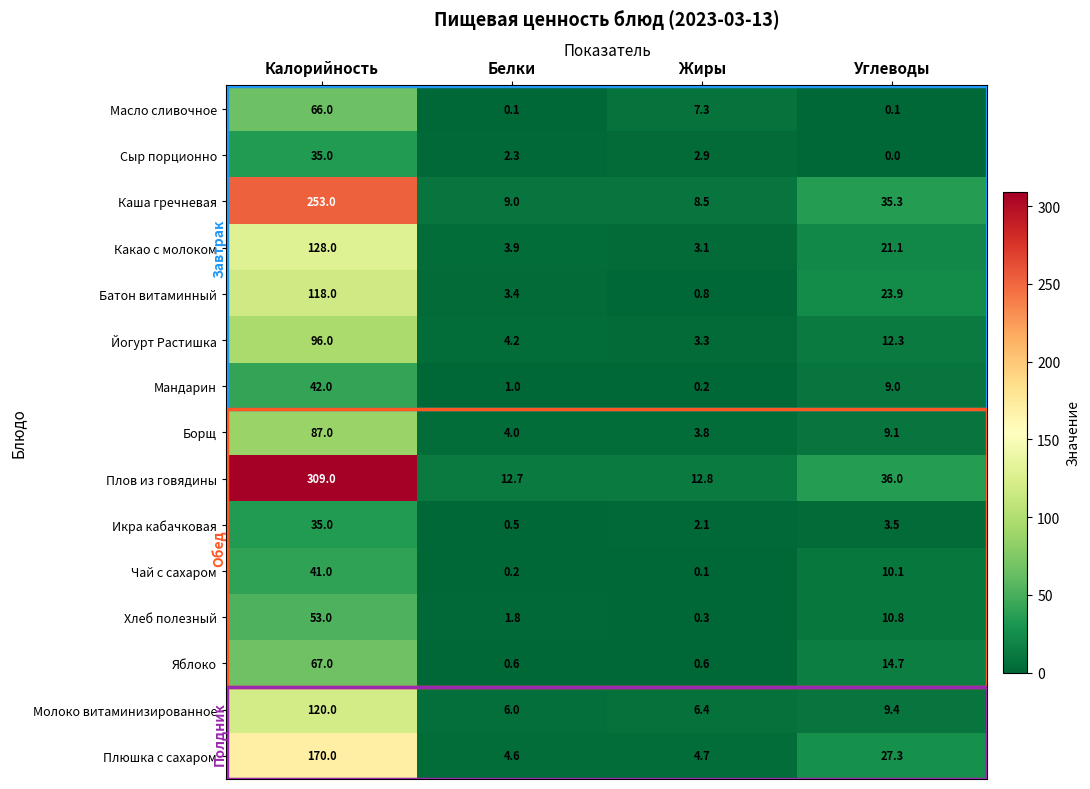

What is the difference between the highest and lowest values at Углеводы?

36.0